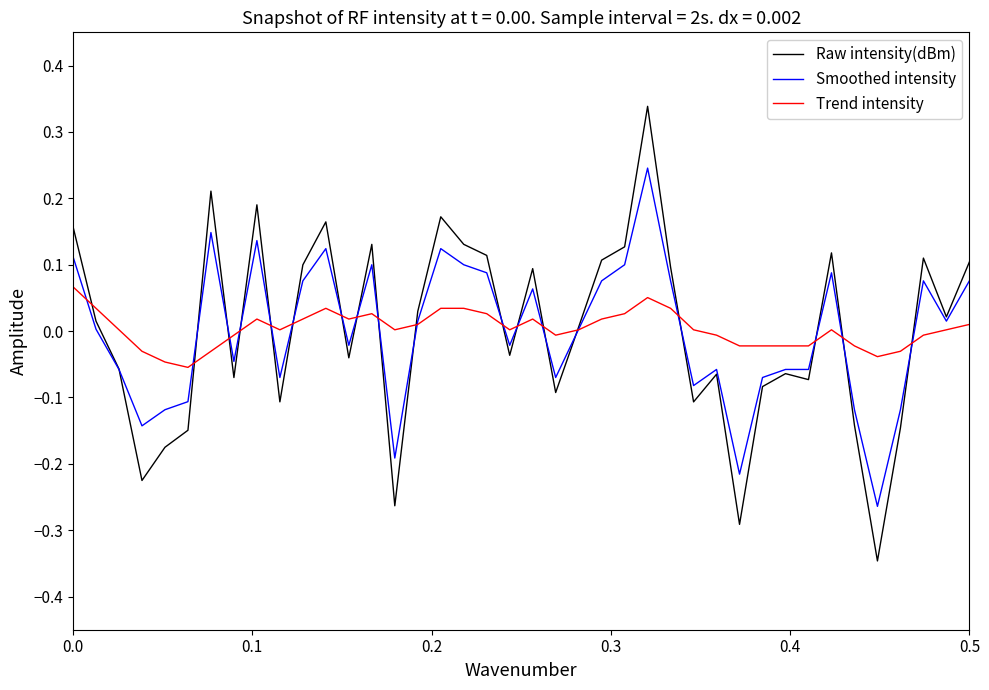

Is this an area chart (filled region under the line)?

No